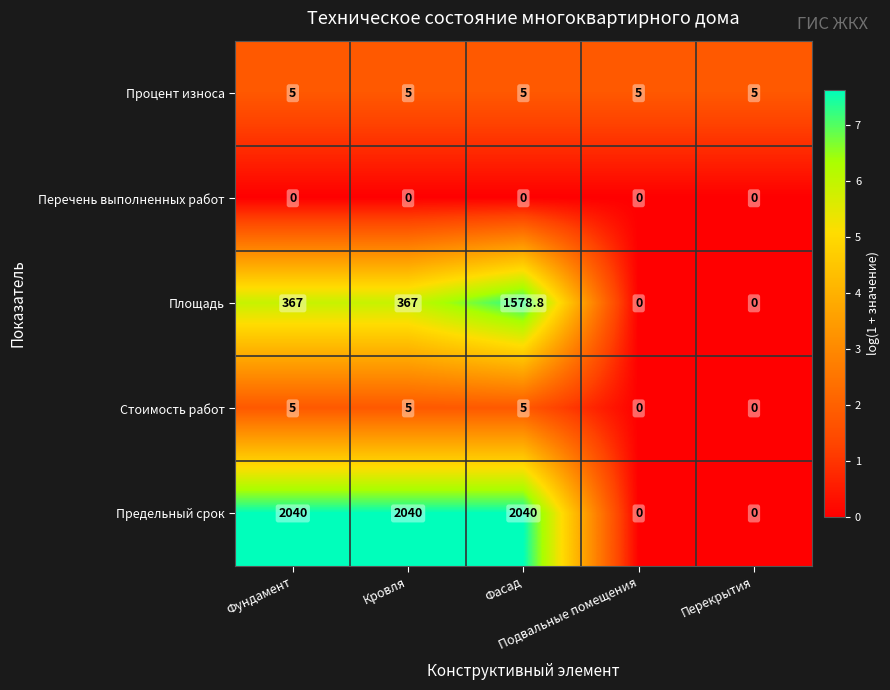

What is the greatest value displayed?

2040.0